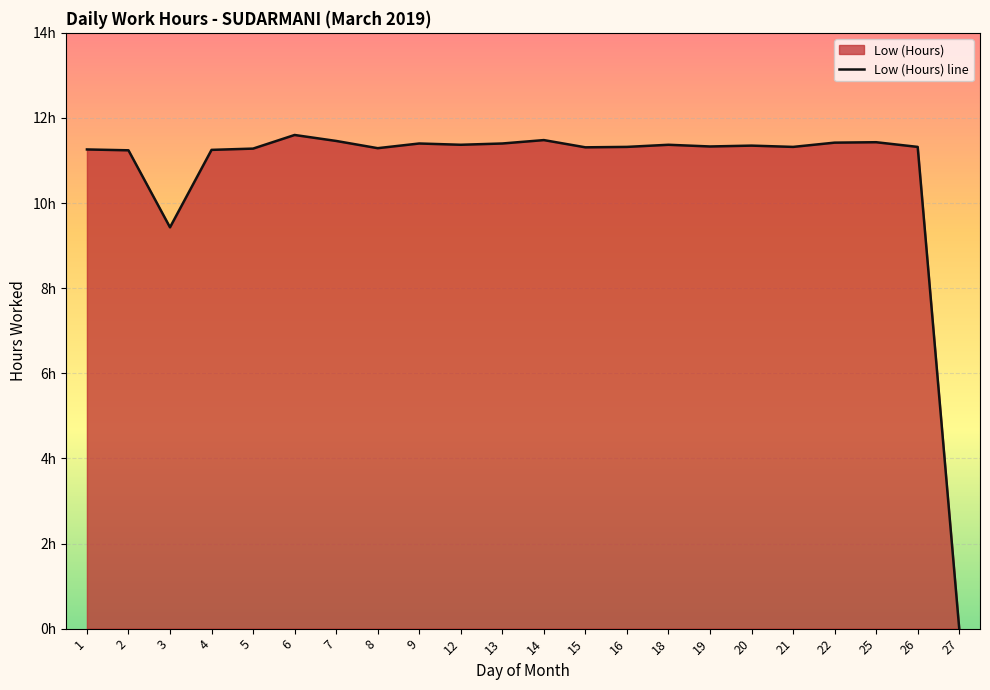

Rank the categories by value from highest to lowest.

6, 14, 7, 25, 22, 9, 13, 12, 18, 20, 19, 16, 21, 26, 15, 8, 5, 1, 4, 2, 3, 27